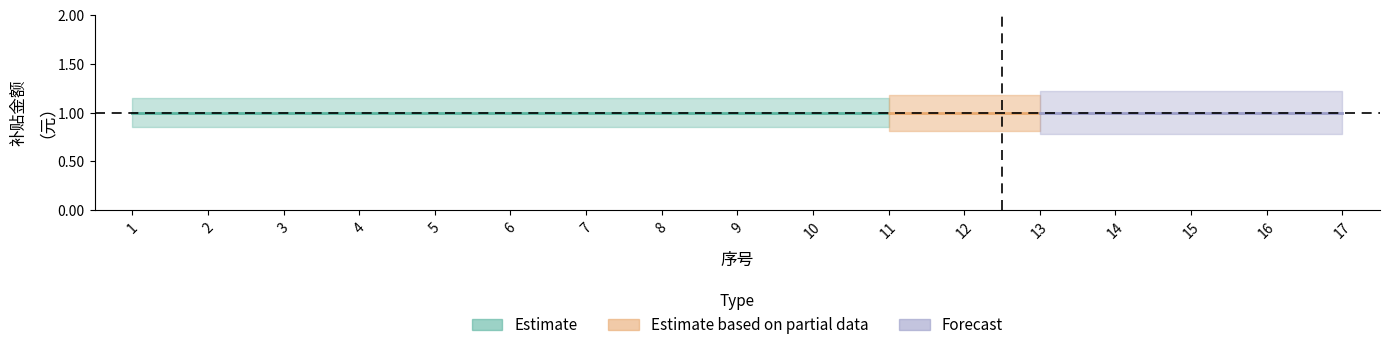

Rank the series by their maximum value, from lowest to highest.

Estimate, Estimate based on partial data, Forecast